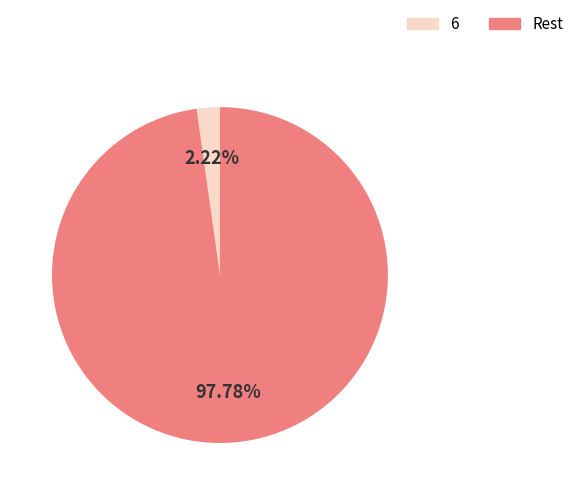

Between 6 and Rest, which is larger?

Rest